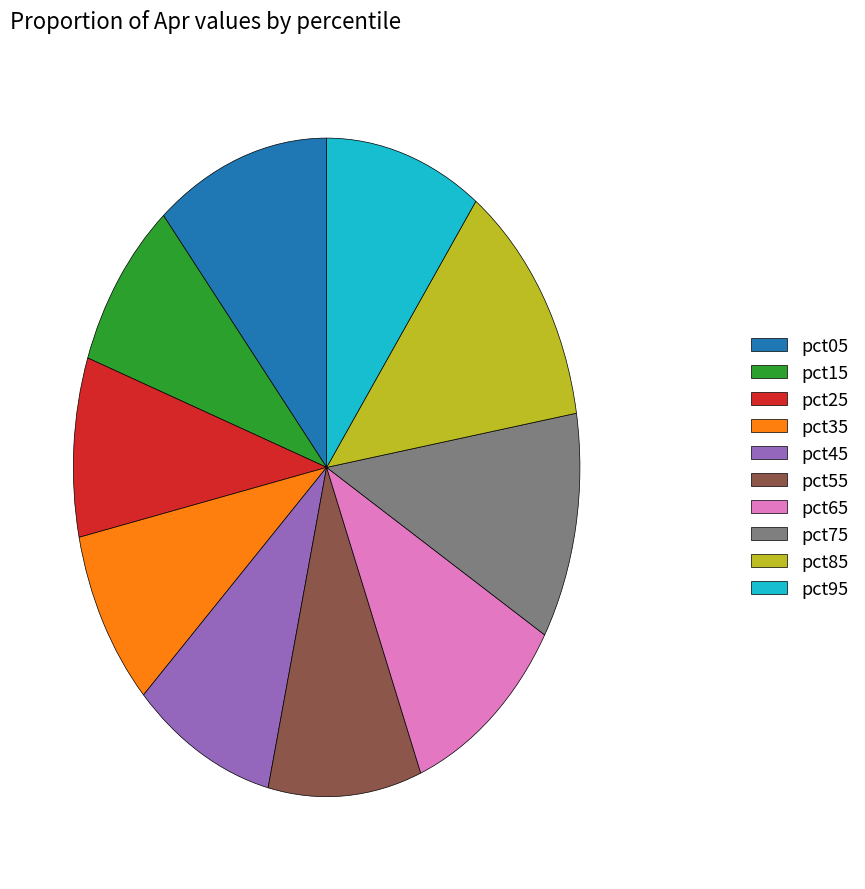

How many segments does this pie chart have?

10